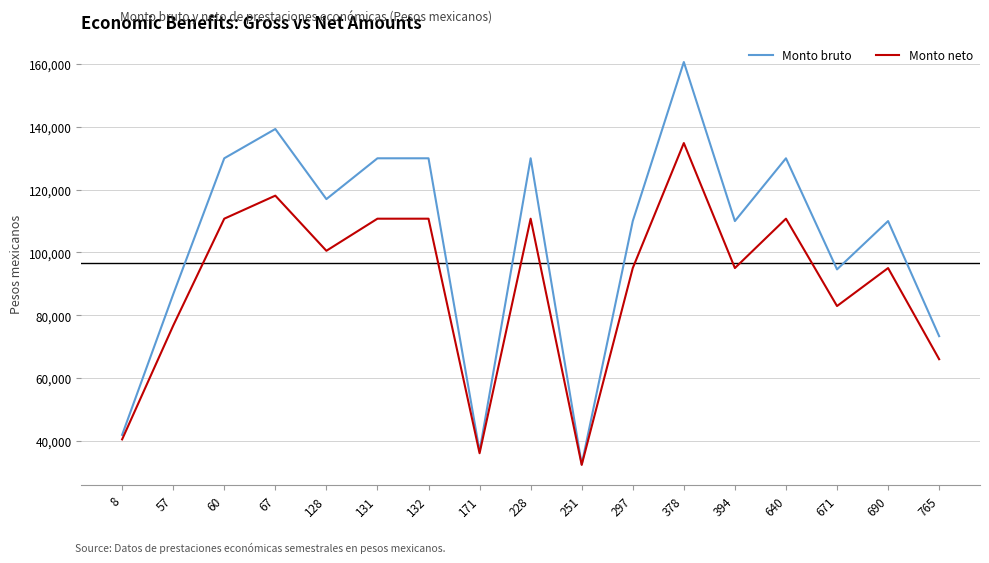

Rank the series by their average value, from lowest to highest.

Monto neto, Monto bruto